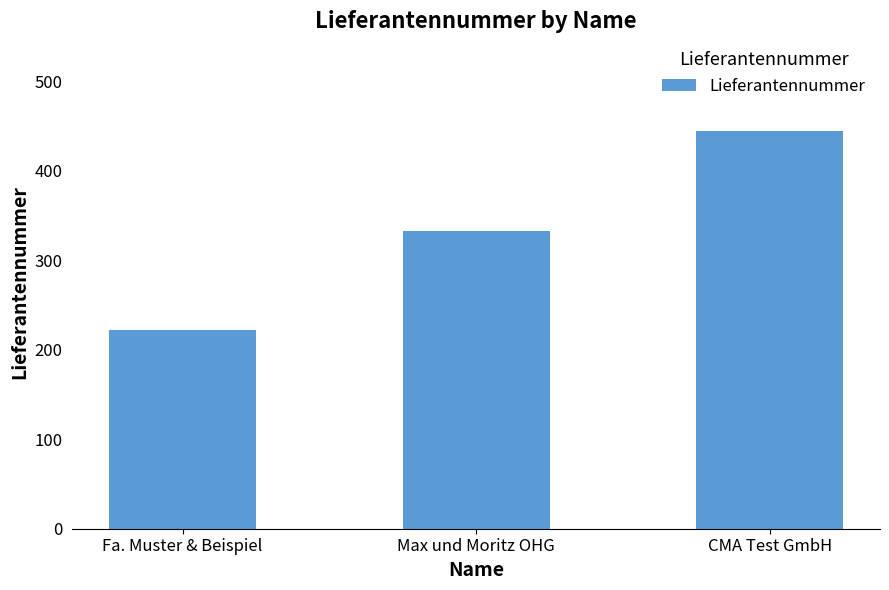

What is the average value?

333